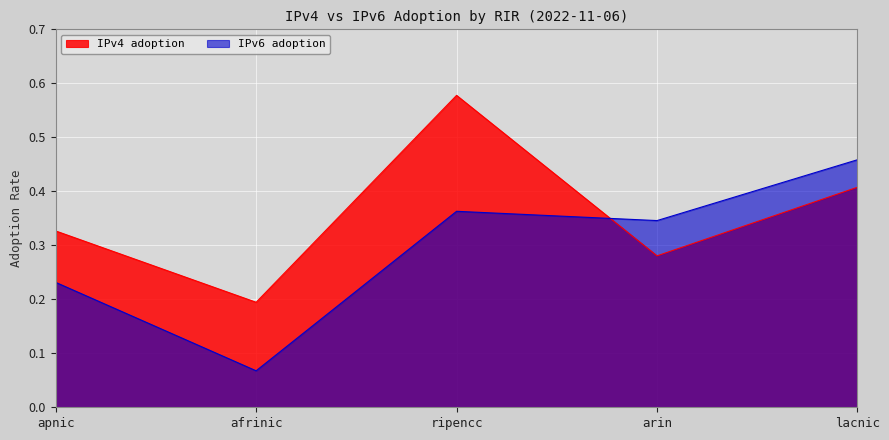

The value of IPv4 adoption at apnic is 0.3. True or false?

True